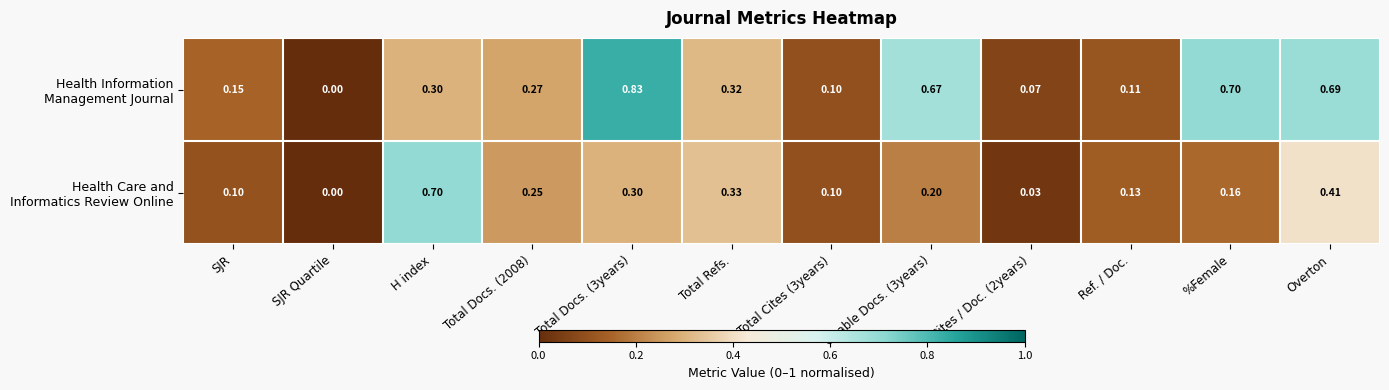

At which category does the chart reach its minimum across all series?

SJR Quartile